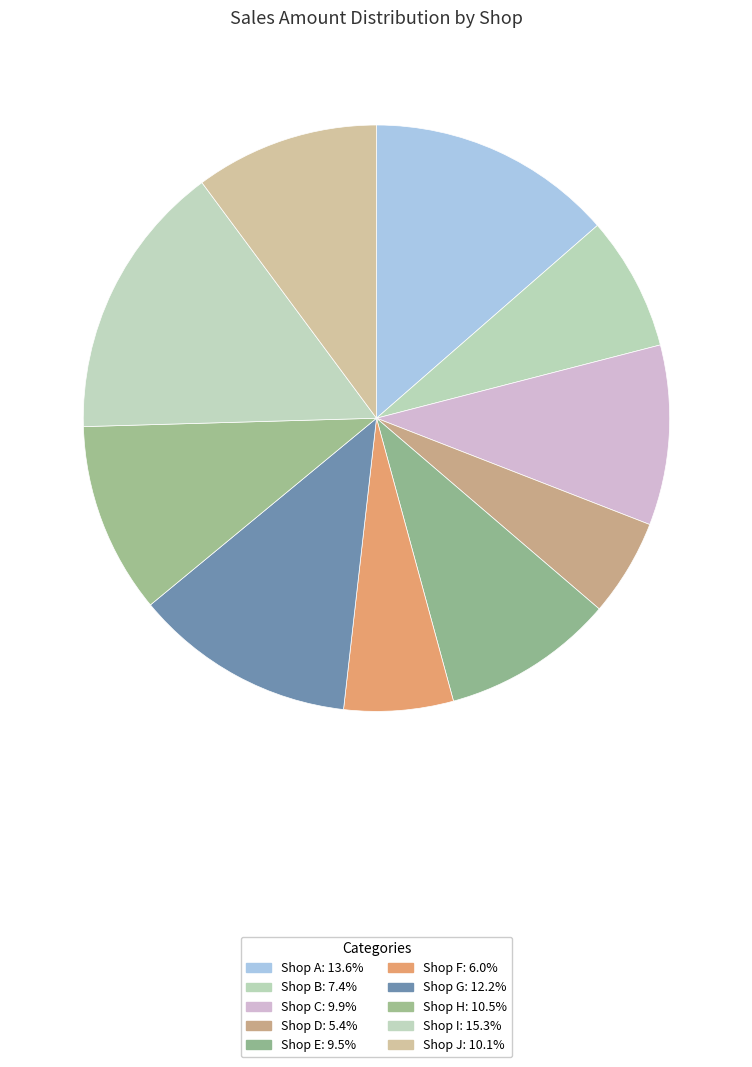

Is it true that Shop F is 6% of the pie?

True